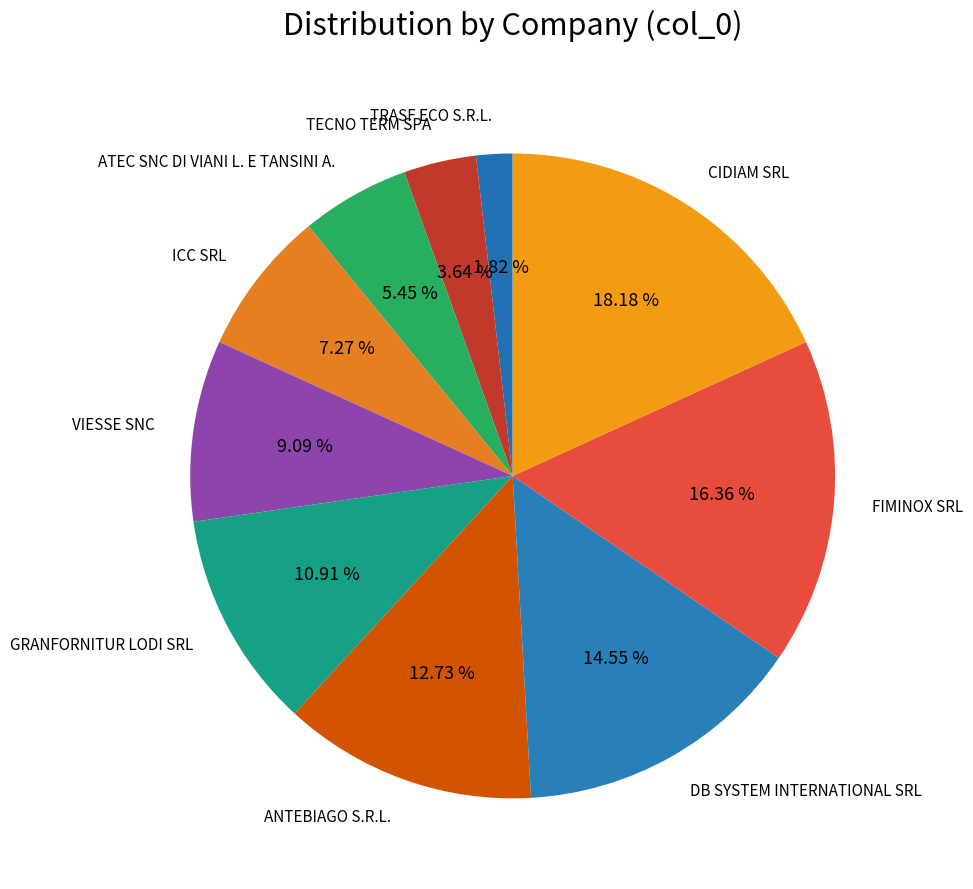

What is the ratio of the value at ICC SRL to the value at DB SYSTEM INTERNATIONAL SRL?

0.5